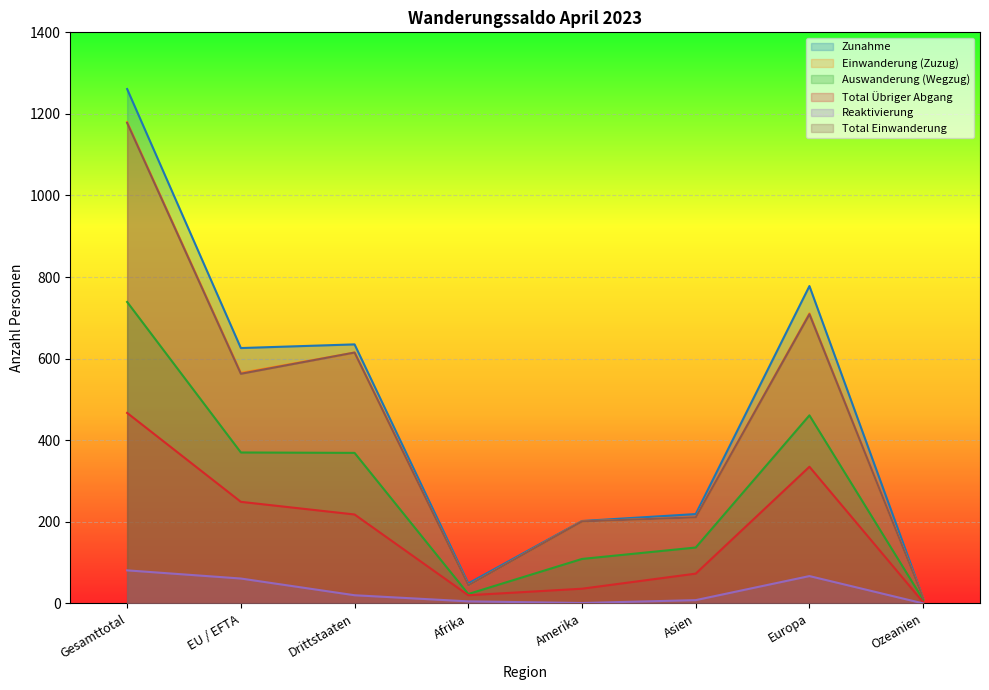

True or false: Total Einwanderung has more than 0 points higher than both neighbors.

True